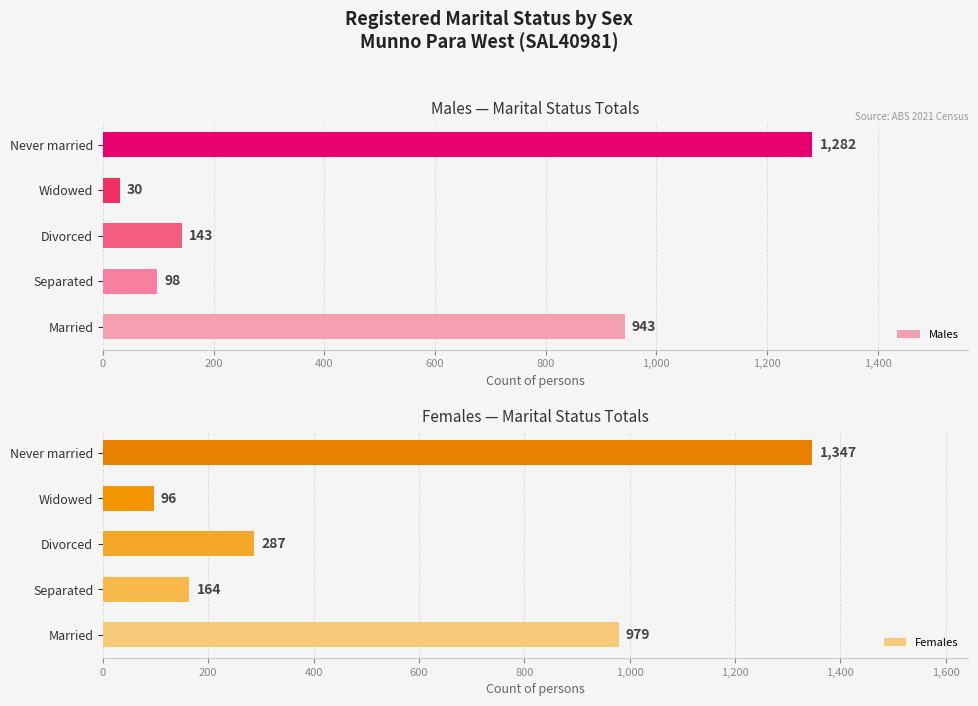

What is the value of the Males bar at the 3rd from the left?

143